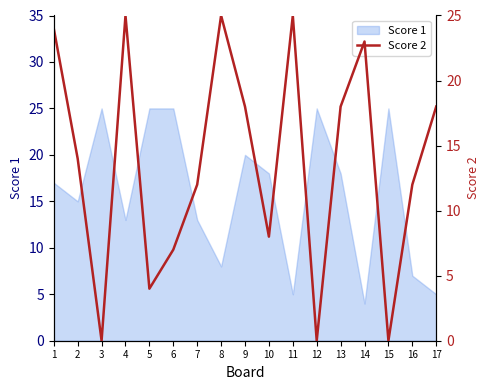

Reading left to right, what are all the values shown in this chart?

1=24	2=14	3=0	4=25	5=4	6=7	7=12	8=25	9=18	10=8	11=25	12=0	13=18	14=23	15=0	16=12	17=18